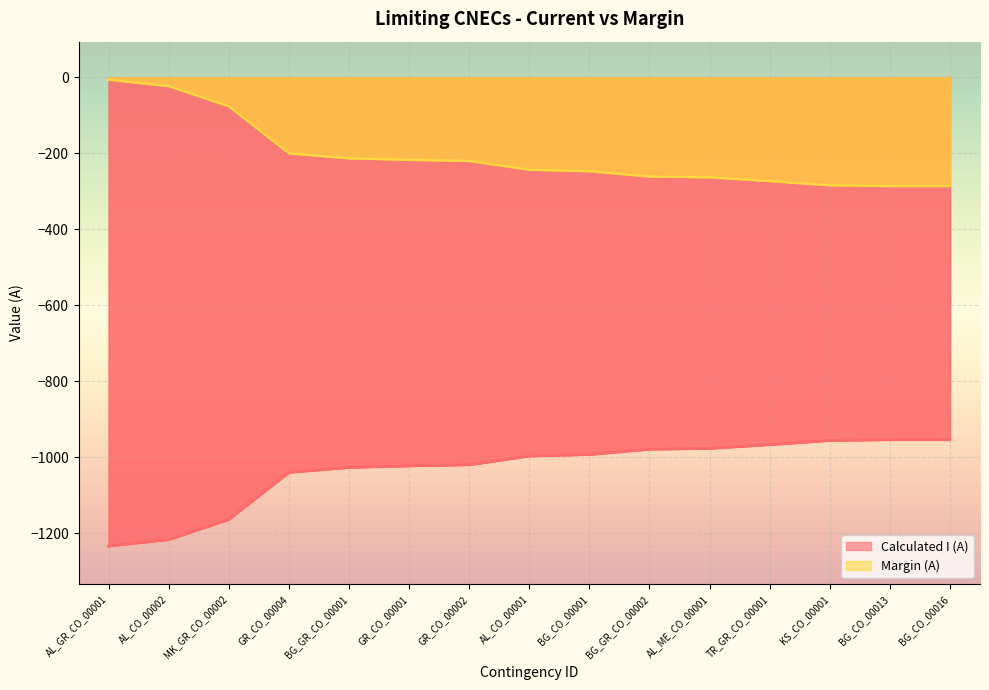

List the labels in order of Margin (A) value, smallest first.

AL_GR_CO_00001, AL_CO_00002, MK_GR_CO_00002, GR_CO_00004, BG_GR_CO_00001, GR_CO_00001, GR_CO_00002, AL_CO_00001, BG_CO_00001, BG_GR_CO_00002, AL_ME_CO_00001, TR_GR_CO_00001, KS_CO_00001, BG_CO_00013, BG_CO_00016